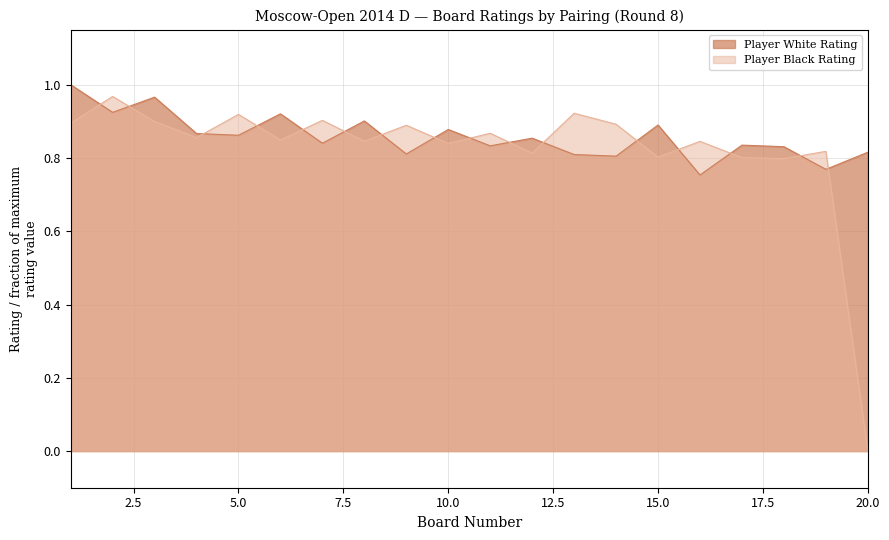

What is the total value across all series at 10?

1.7